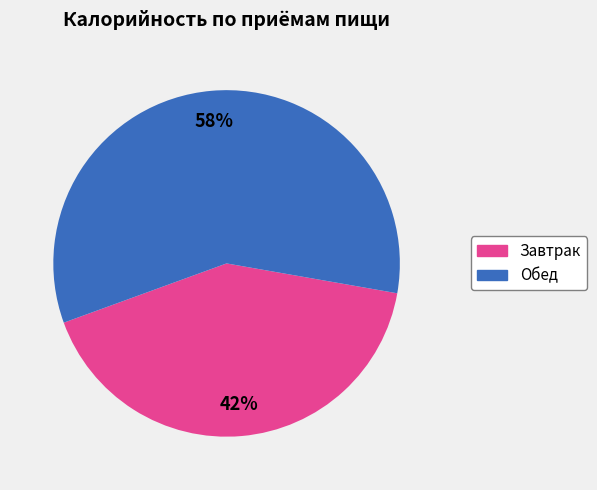

Does any single category account for the majority?

Yes